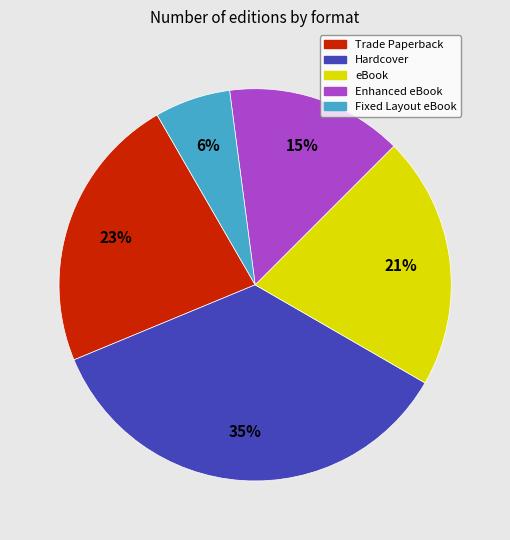

Count the number of slices in the pie.

5